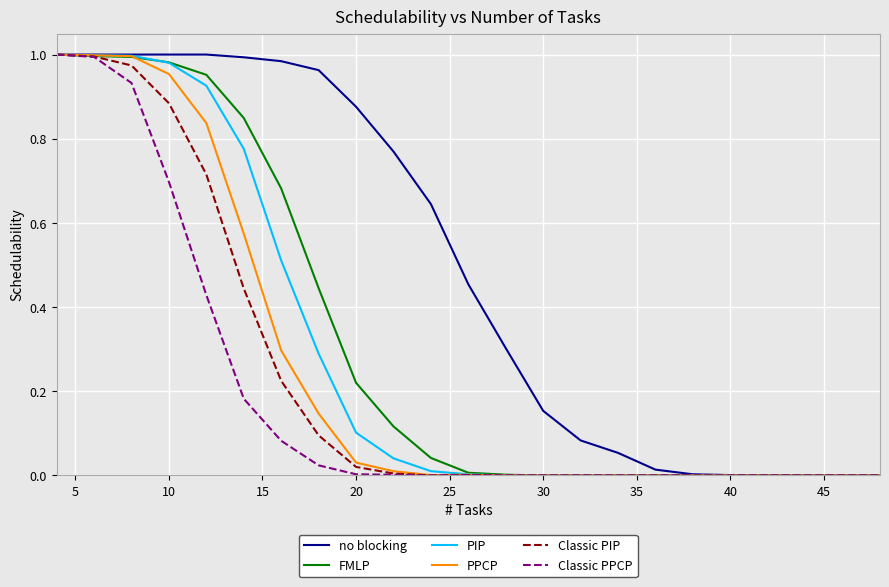

What is the average value of the PIP series?

0.3